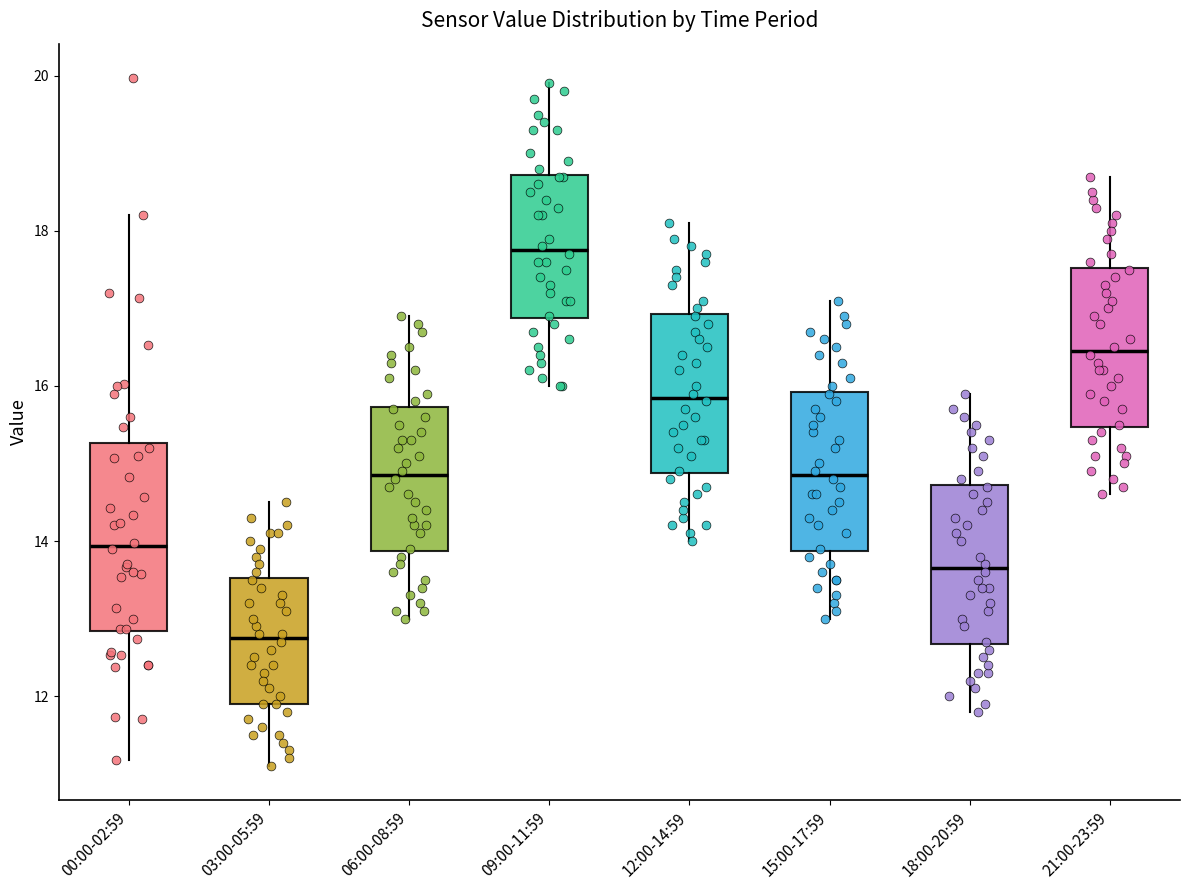

Where does the median line of the box for 12:00-14:59 sit on the y-axis? The values are not printed on the chart, so give them approximately, as read against the axis.

15.8